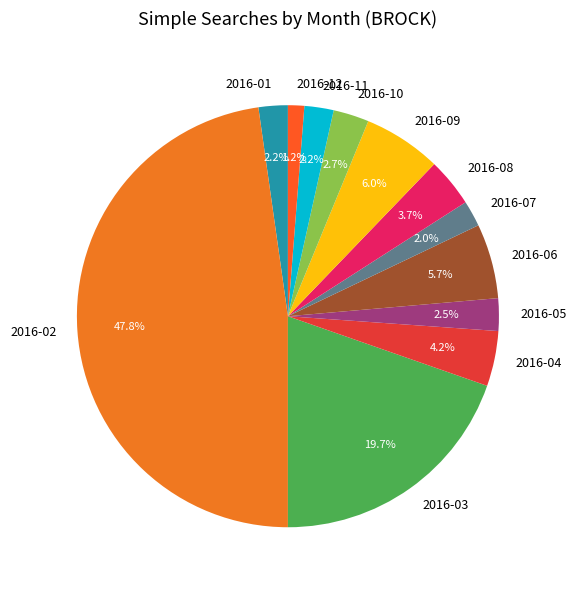

Which category has the biggest portion of the pie?

2016-02